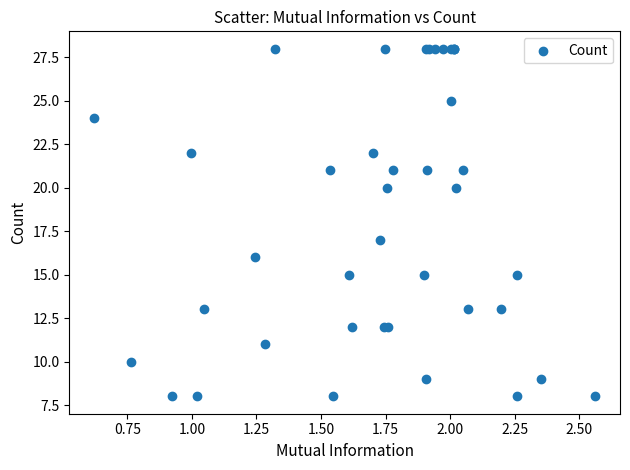

What Y value in the scatter plot is closest to 18?

17